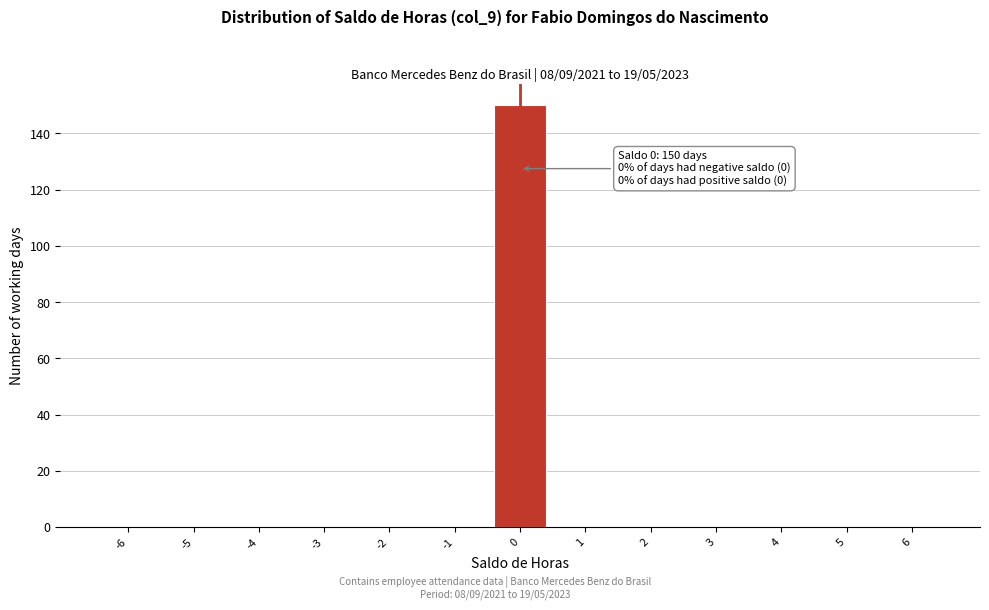

Reading right to left, transcribe all the data shown in this chart.

6=0	5=0	4=0	3=0	2=0	1=0	0=150	-1=0	-2=0	-3=0	-4=0	-5=0	-6=0